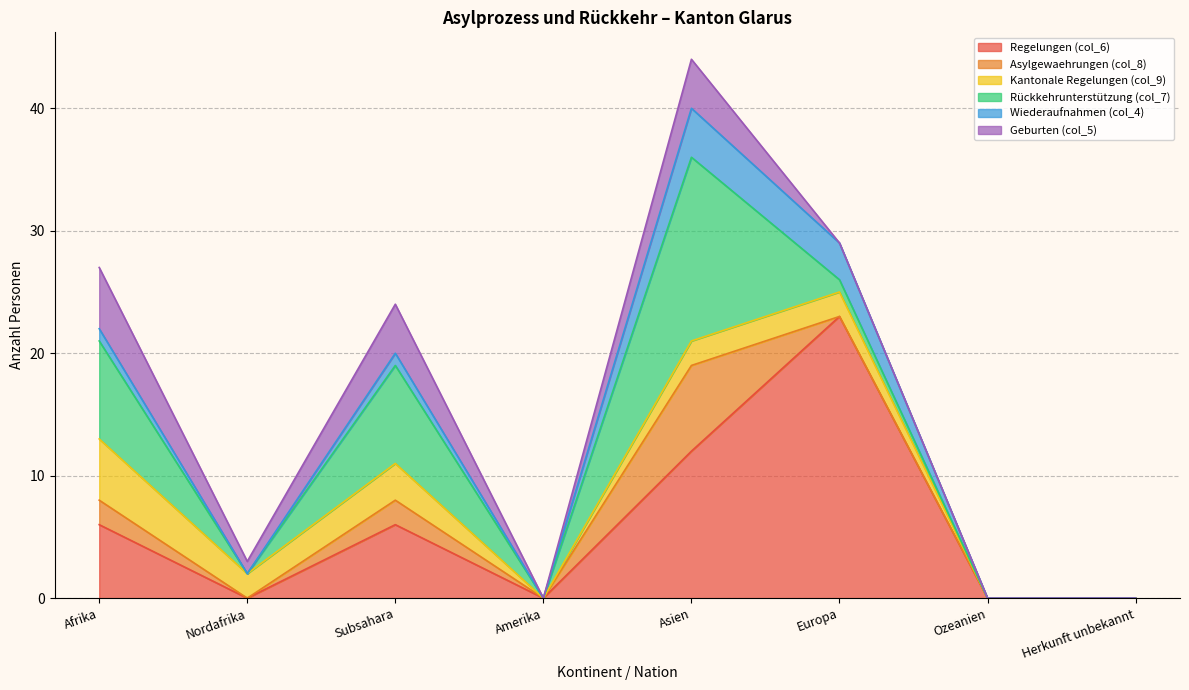

How many positive values does the Rückkehrunterstützung (col_7) series have?

4